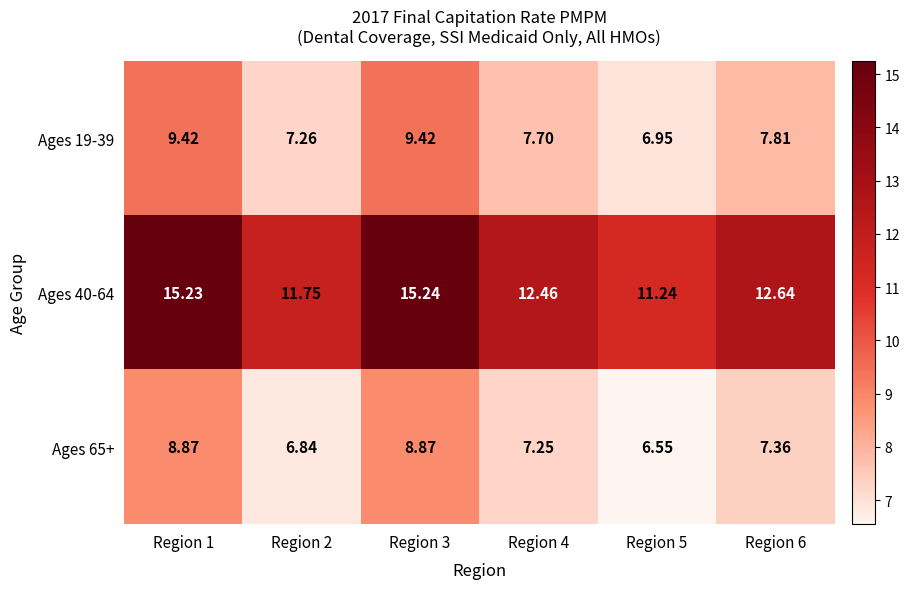

How many series are shown in this chart?

3